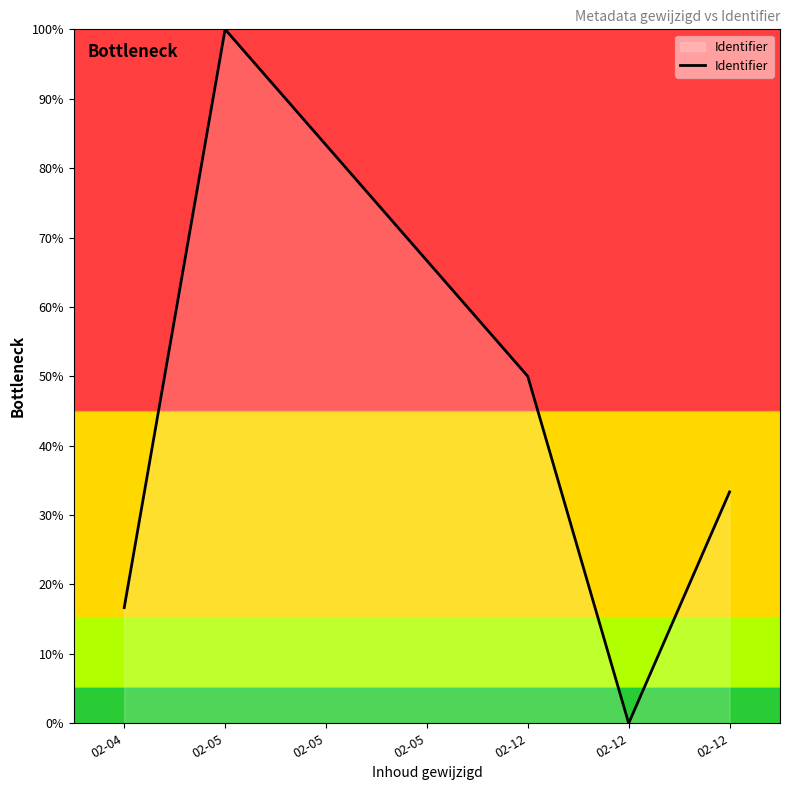

How many positive values are there?

6